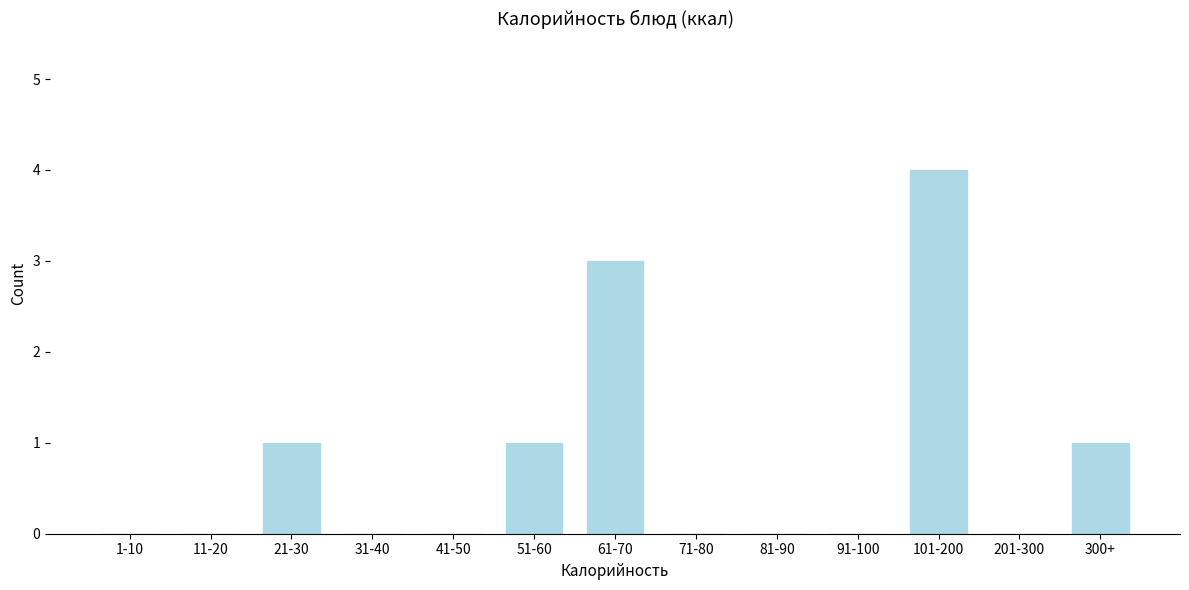

Reading left to right, what are all the values shown in this chart?

1-10=0	11-20=0	21-30=1	31-40=0	41-50=0	51-60=1	61-70=3	71-80=0	81-90=0	91-100=0	101-200=4	201-300=0	300+=1